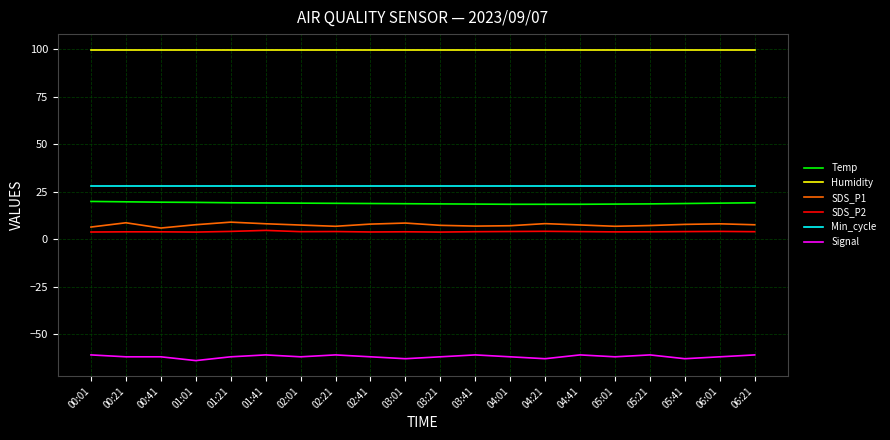

Which series has the largest total across all categories?

Humidity